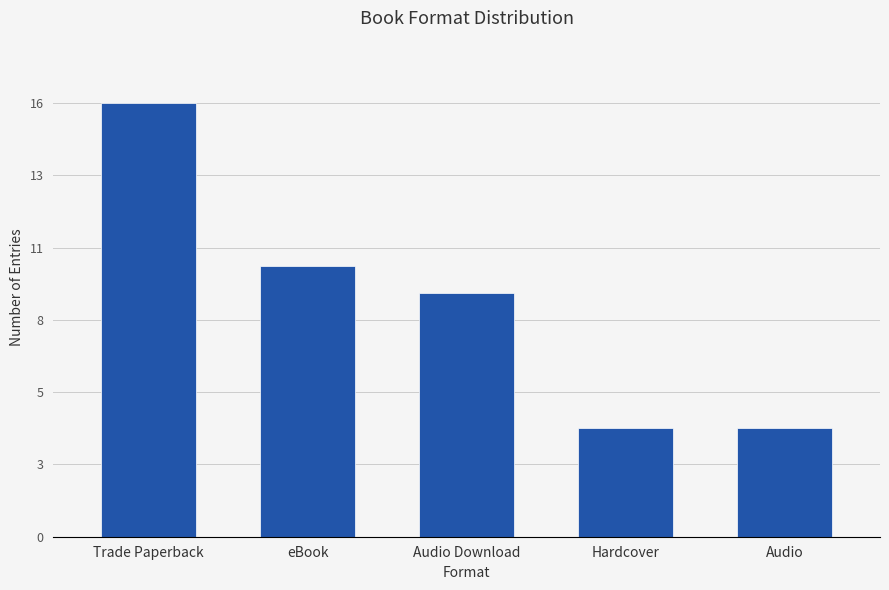

What is the maximum value shown in the chart?

16